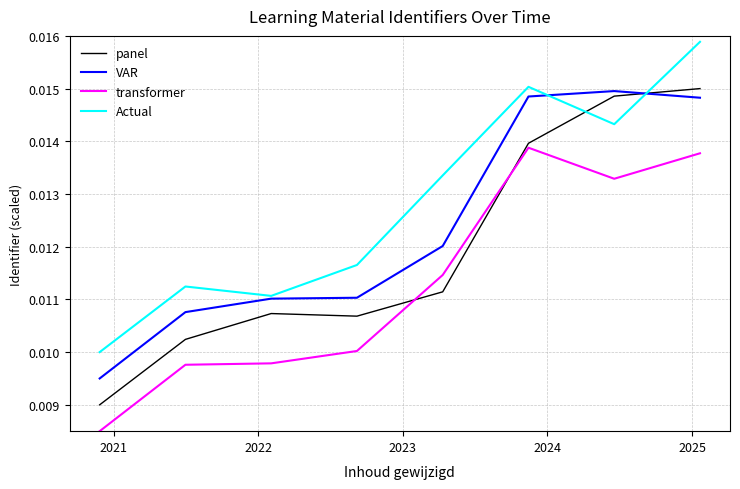

Which series has the largest total across all categories?

Actual